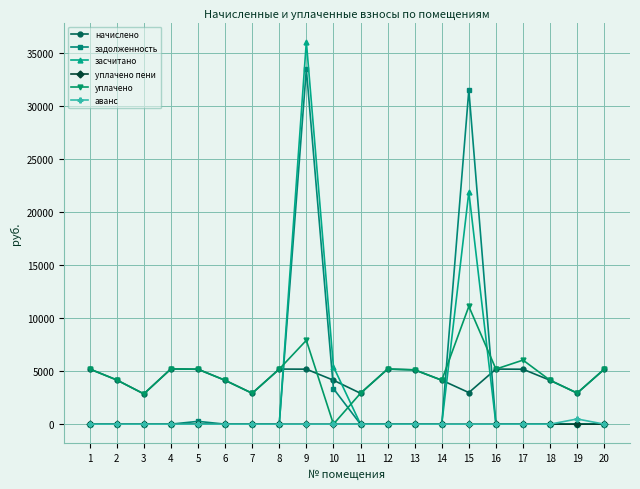

True or false: уплачено пени and начислено intersect in this chart.

False